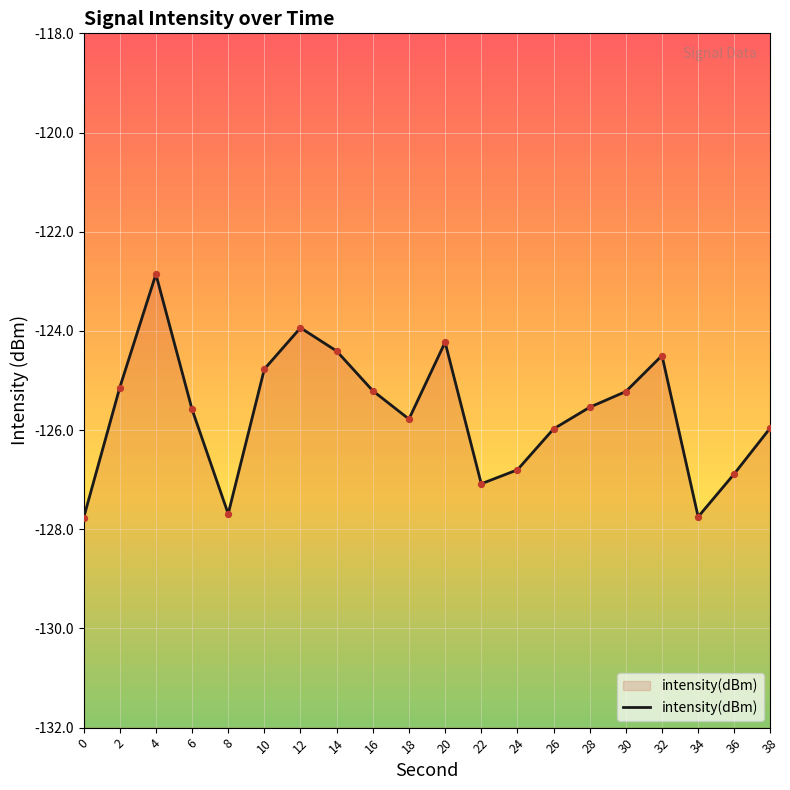

Which has a higher value, 32 or 34?

32